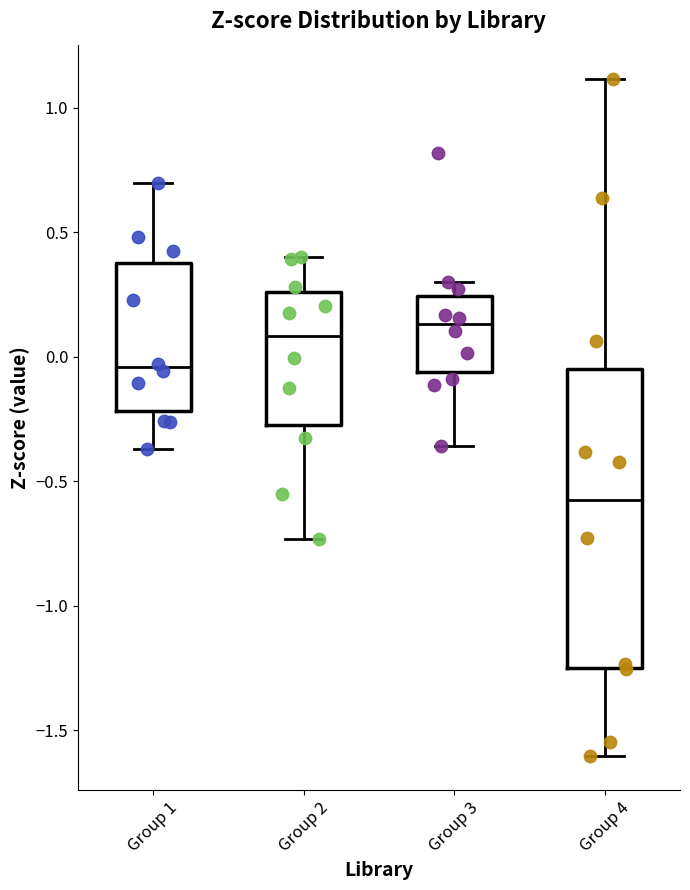

Which box's median line is the lowest?

Group 4